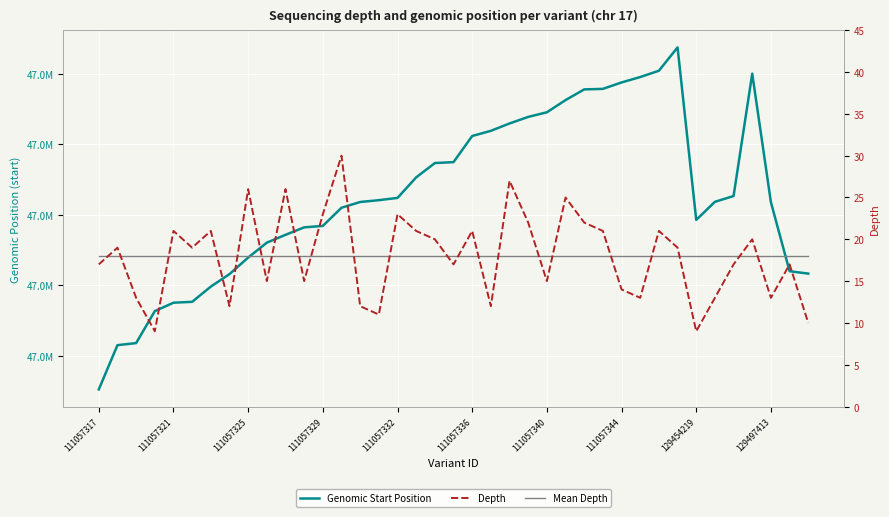

What is the lowest value of the Depth series?

9.0